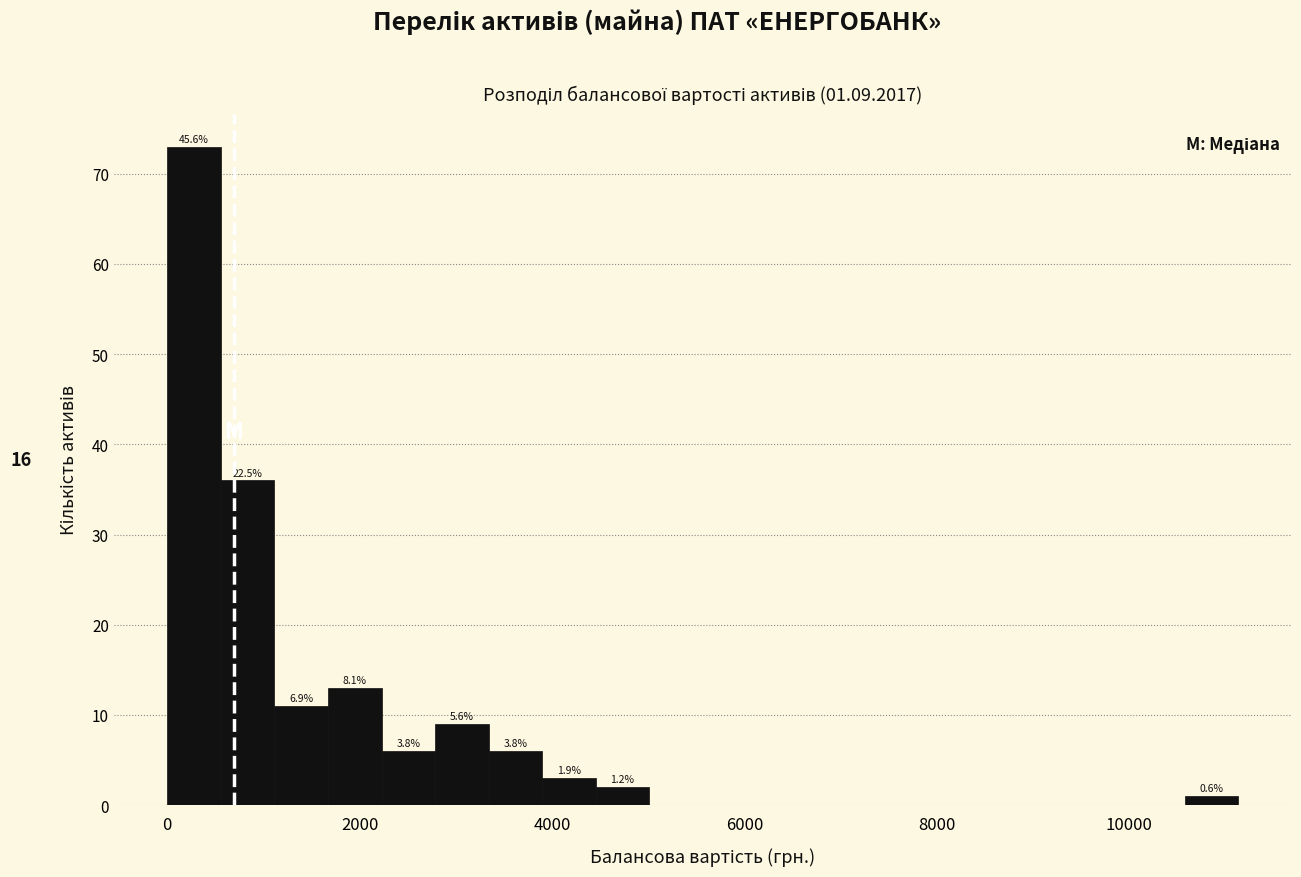

Around what value on the x-axis is the tallest bar? Give the approximate position of its centre, as read against the axis.

200